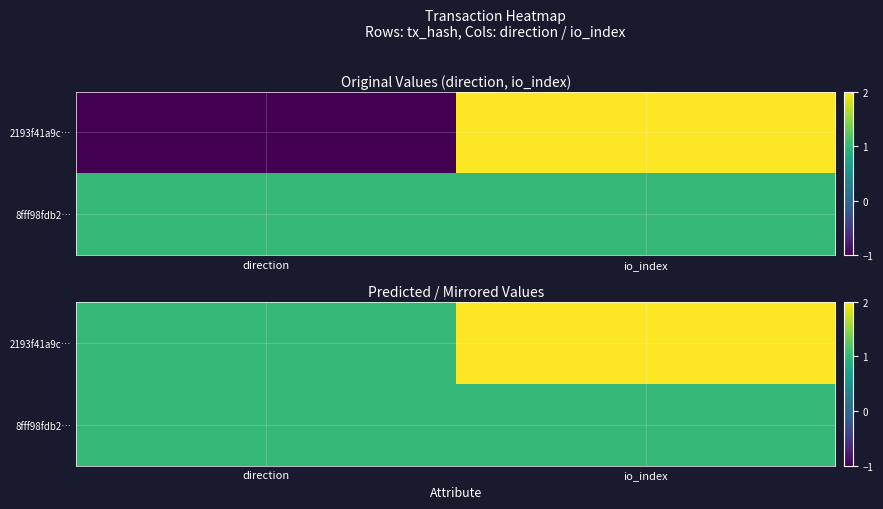

Count the 2193f41a9c… values in the range 1 to 2.

2